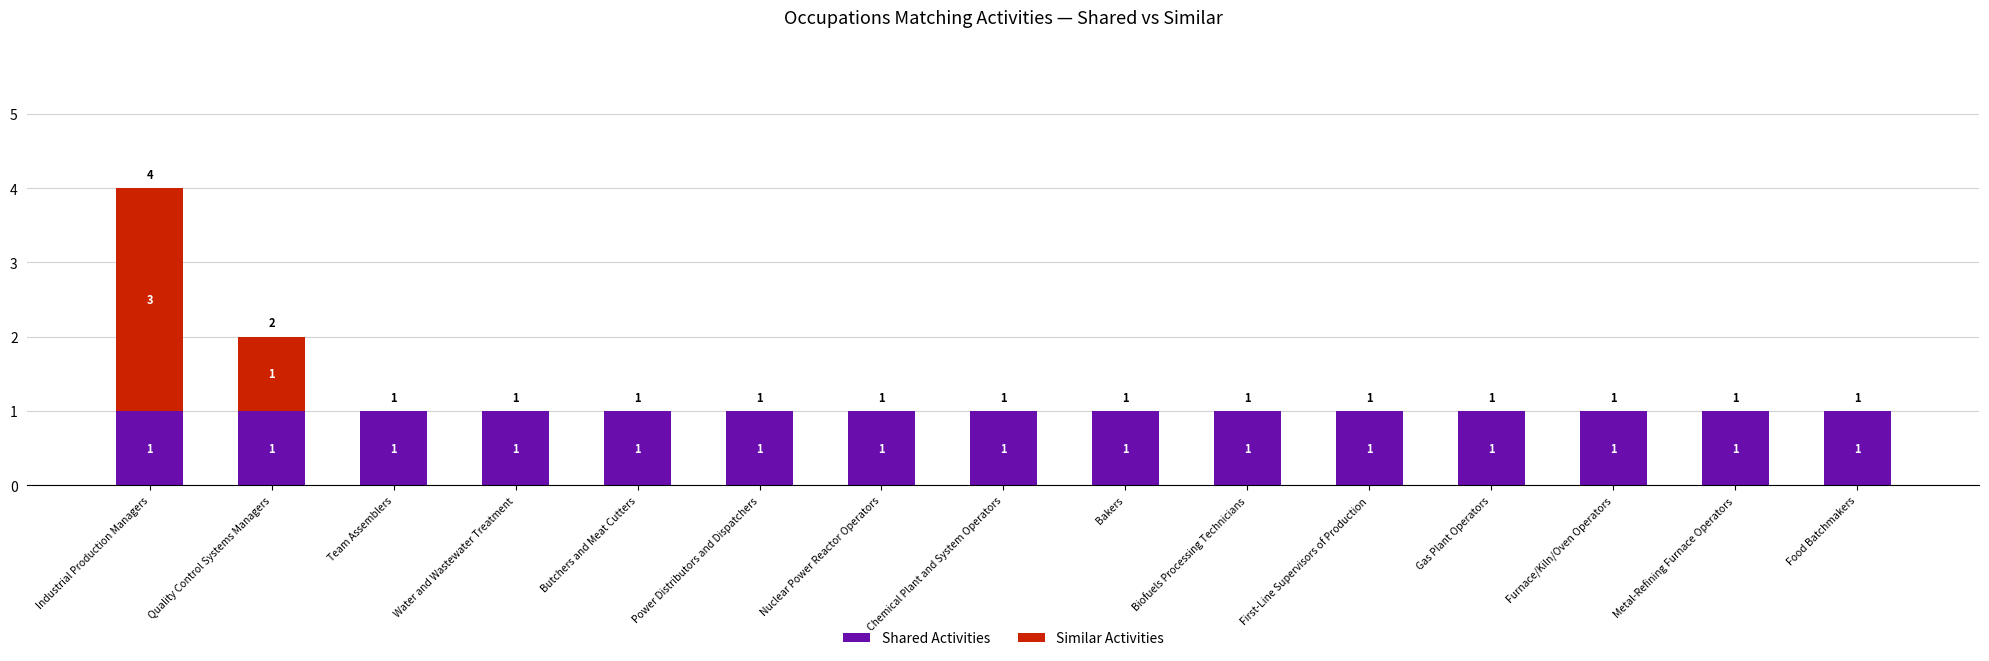

At which category is the sum across all series the highest?

Industrial Production Managers